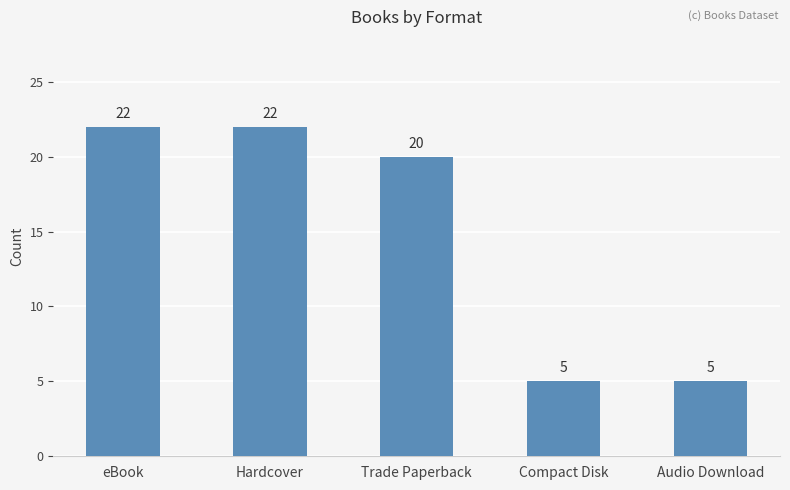

What is the minimum value shown in the chart?

5